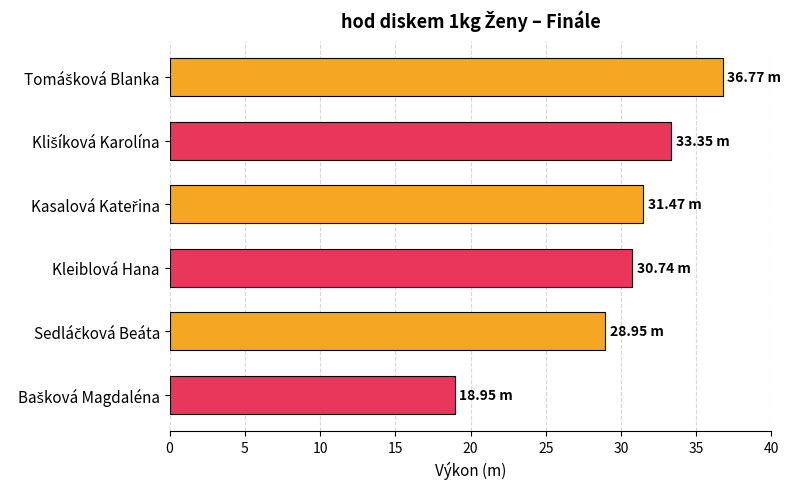

What is the sum of all values?

180.2